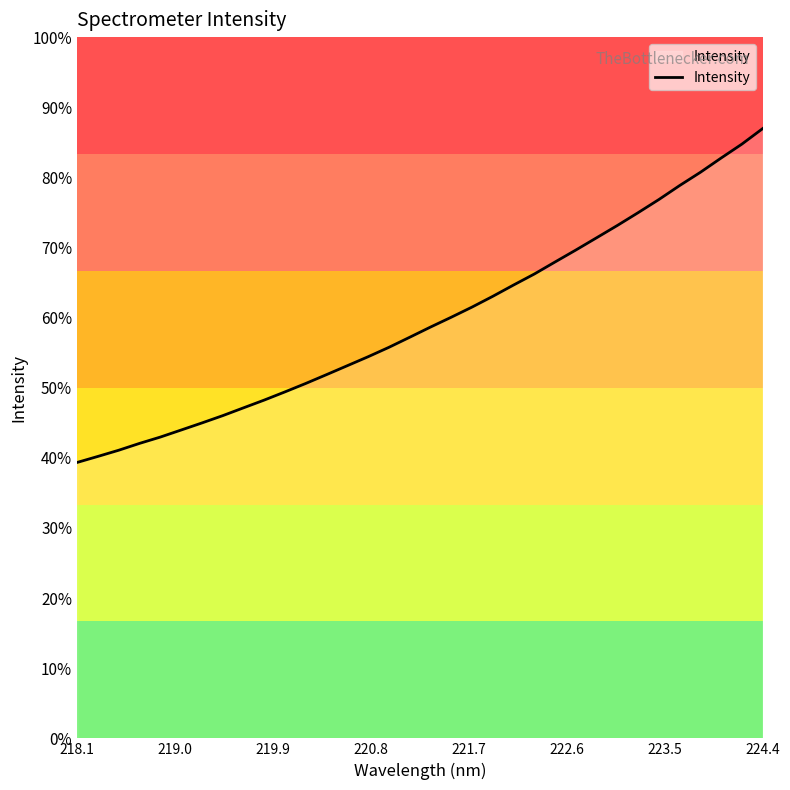

Does the chart display data point markers on the line(s)?

No